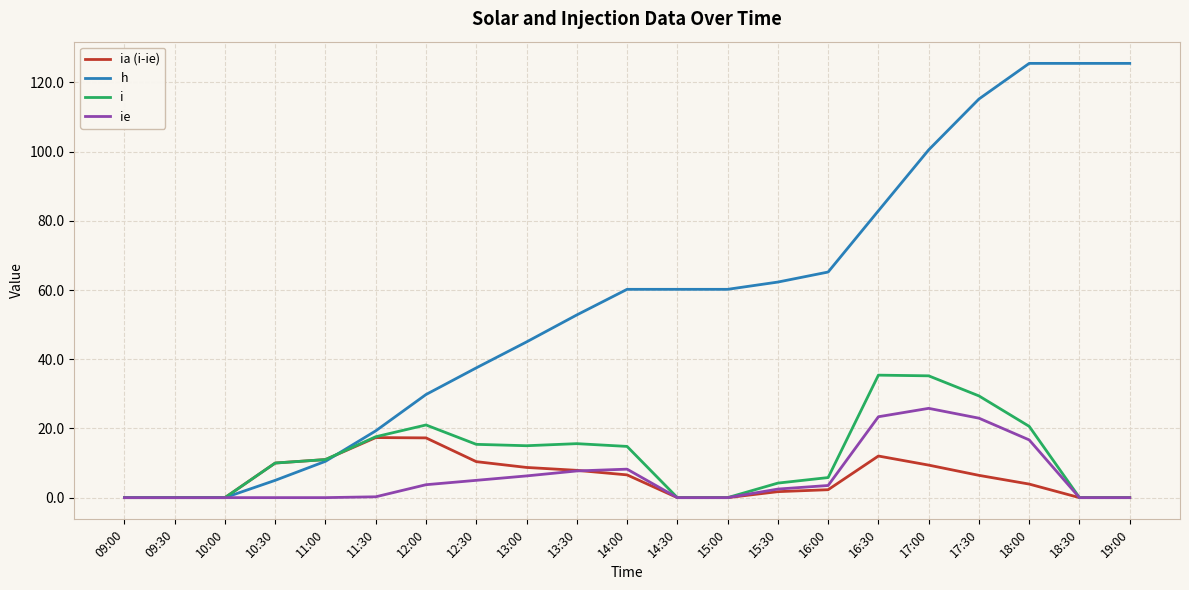

At how many categories does at least one series exceed 73?

6